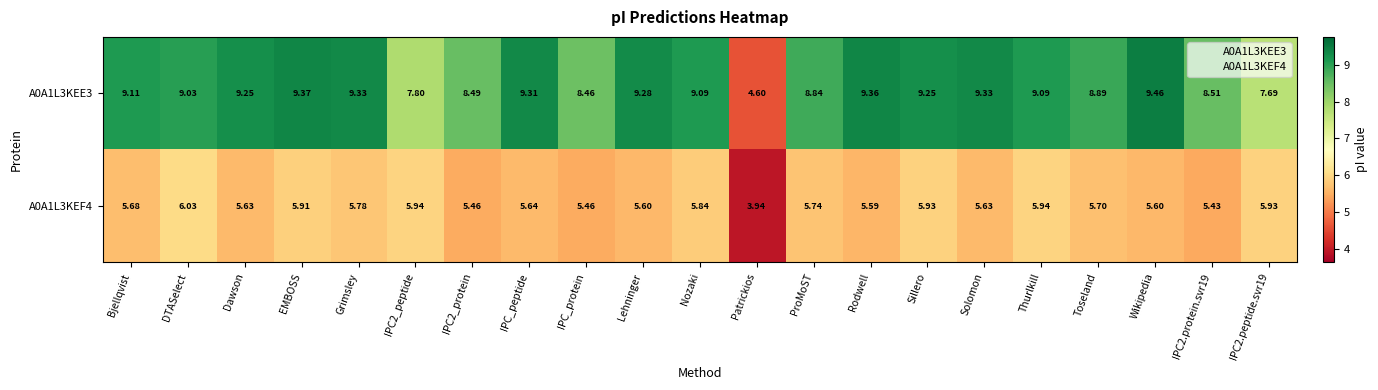

Where does the A0A1L3KEE3 series first go above 9?

Bjellqvist